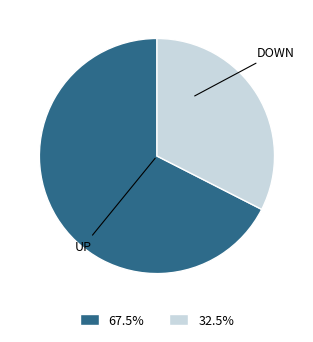

Which category accounts for the majority?

up